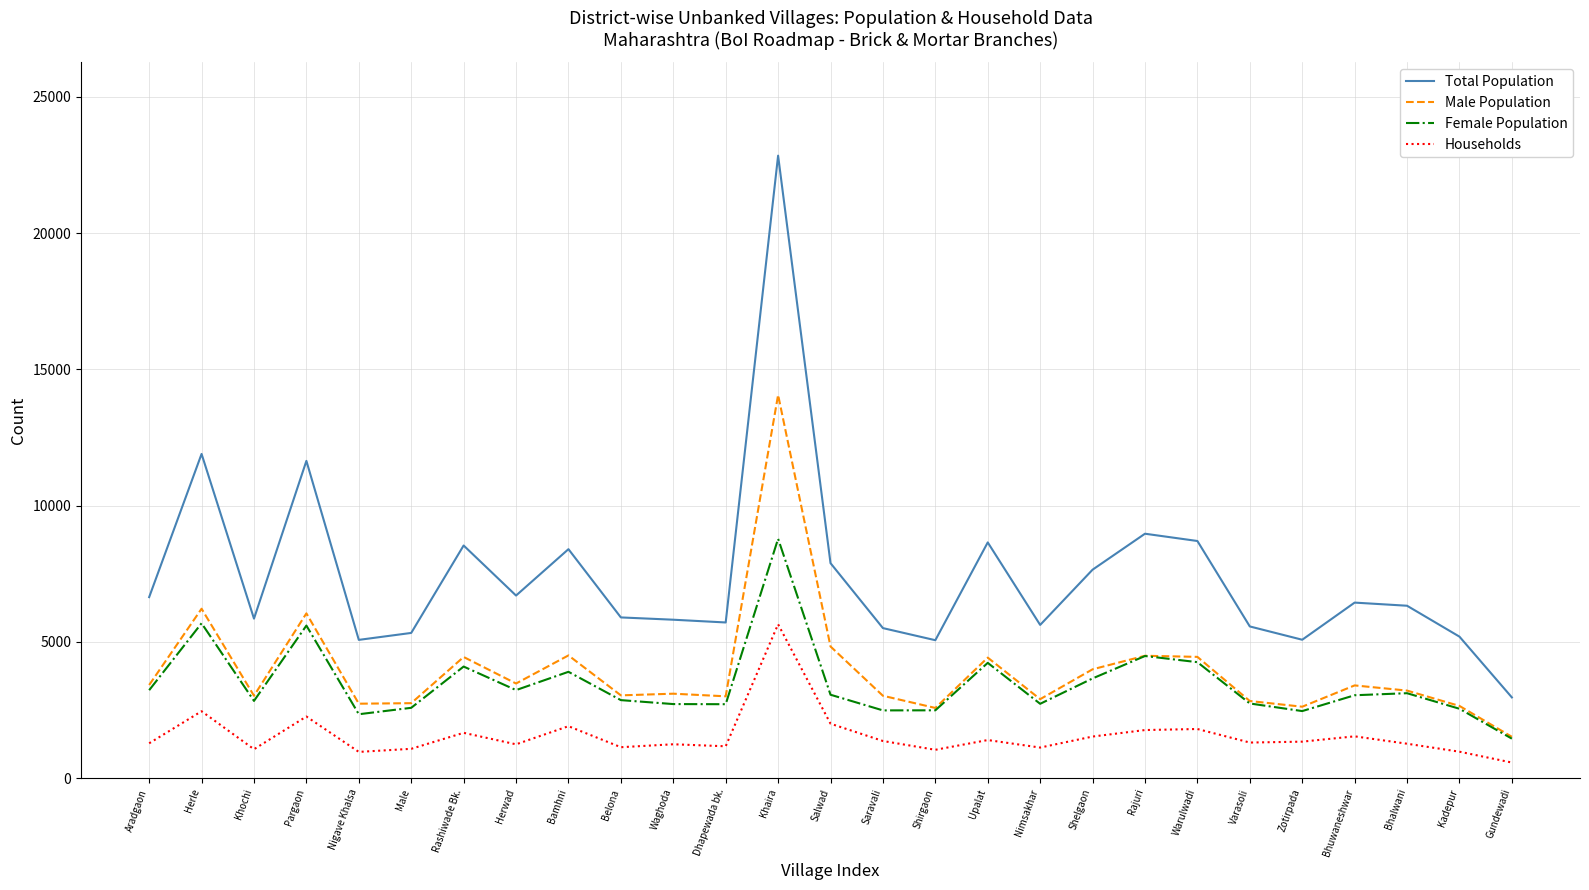

Which series changed the most between Herle and Khochi?

Total Population